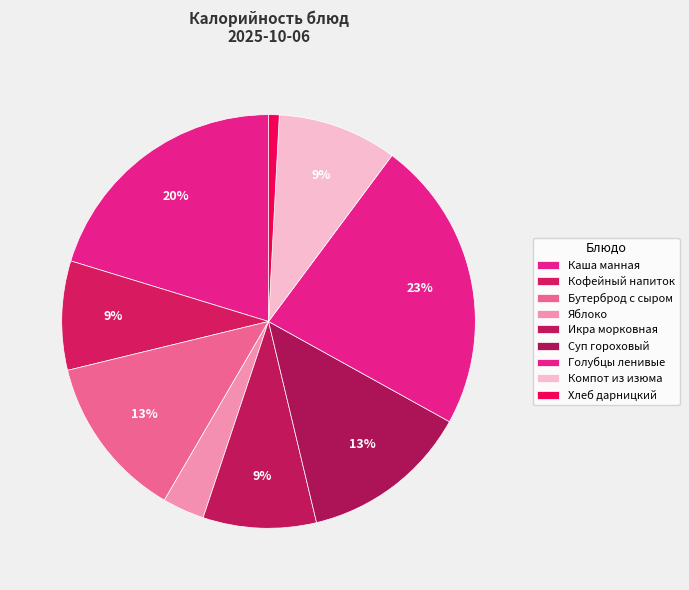

Is it true that Хлеб дарницкий is 1% of the pie?

True